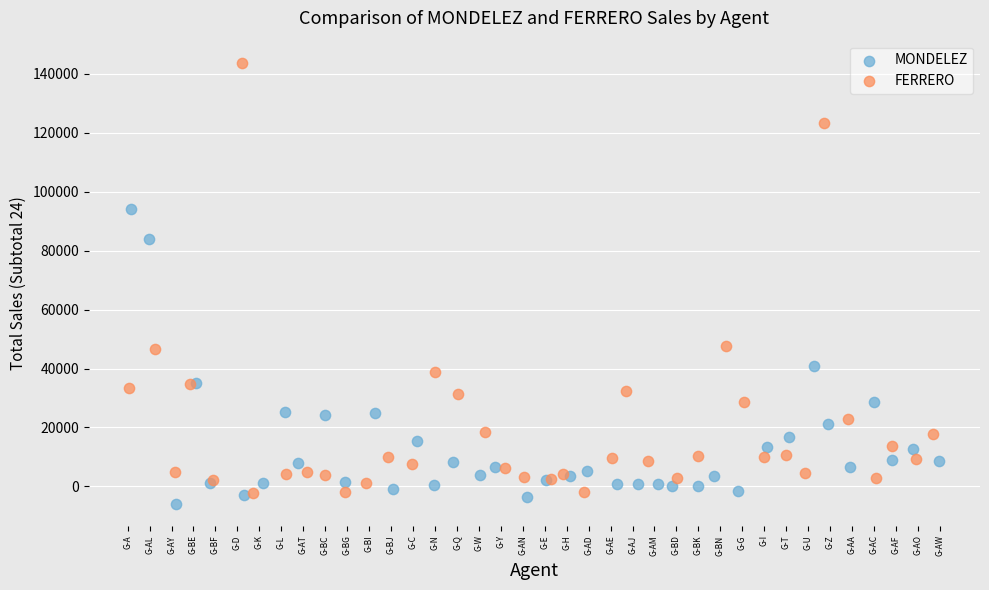

What are all the series names shown in the legend?

MONDELEZ, FERRERO